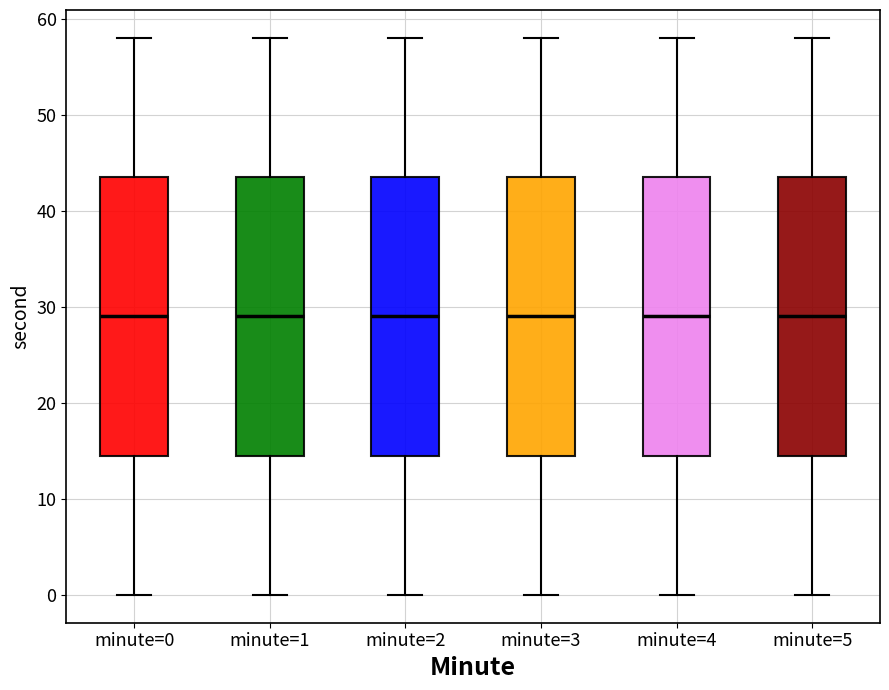

Reading left to right, read every box against the y-axis: the position of its median line, the range the box covers, and the ends of its whiskers. The values are not printed on the chart, so give them approximately, as read against the axis.

minute=0: median 29, box 15 to 44, whiskers 0 to 58
minute=1: median 29, box 15 to 44, whiskers 0 to 58
minute=2: median 29, box 15 to 44, whiskers 0 to 58
minute=3: median 29, box 15 to 44, whiskers 0 to 58
minute=4: median 29, box 15 to 44, whiskers 0 to 58
minute=5: median 29, box 15 to 44, whiskers 0 to 58